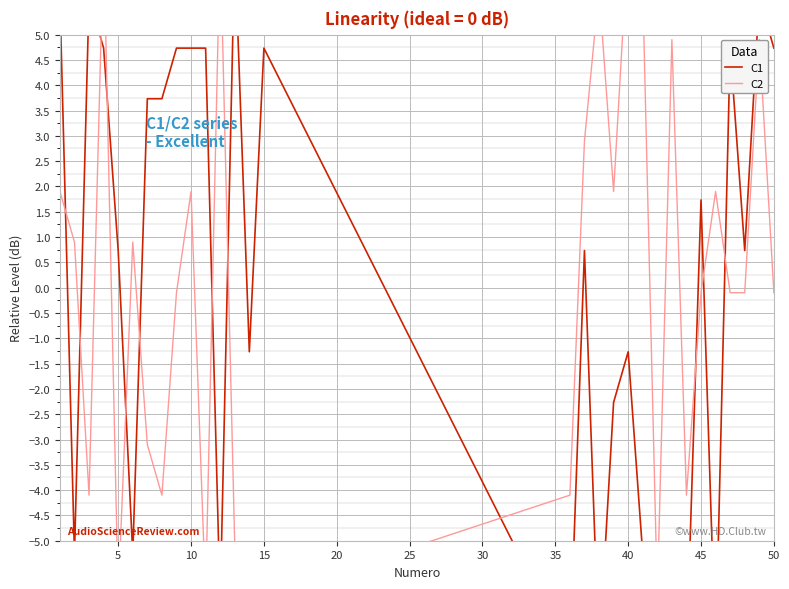

True or false: C2 and C1 cross at least once.

True